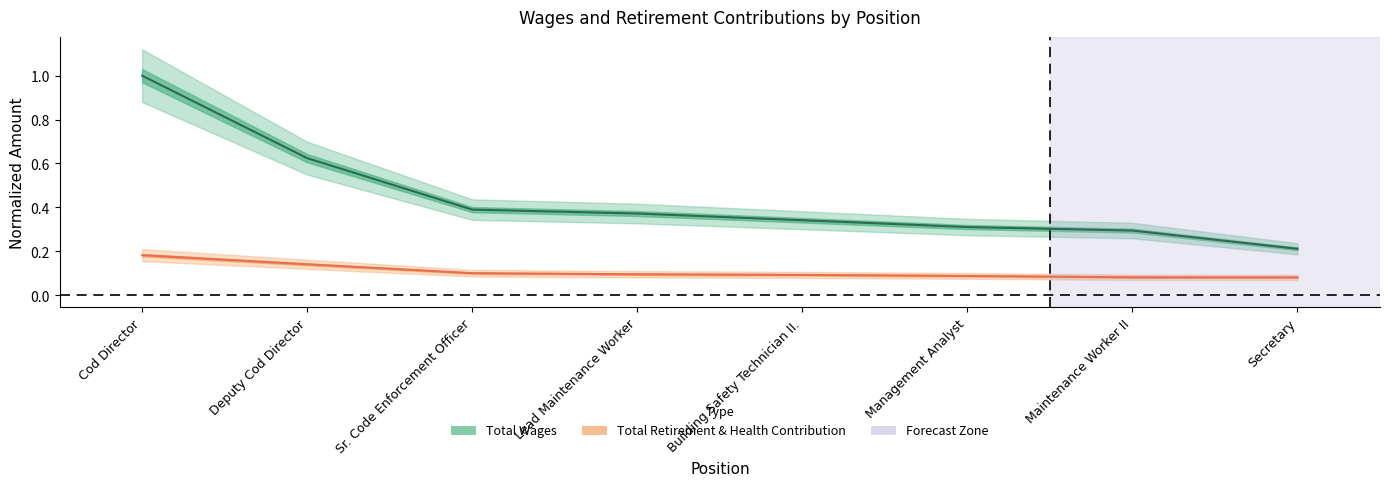

Is it true that Total Wages equals 0.4 at Deputy Cod Director?

False